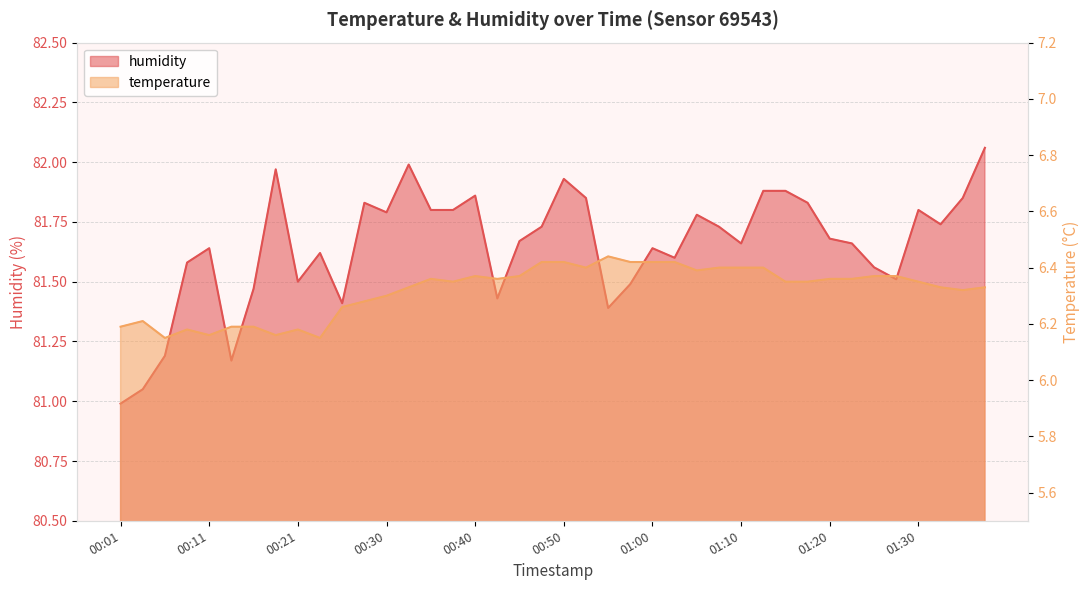

Which series has the widest spread of values?

humidity